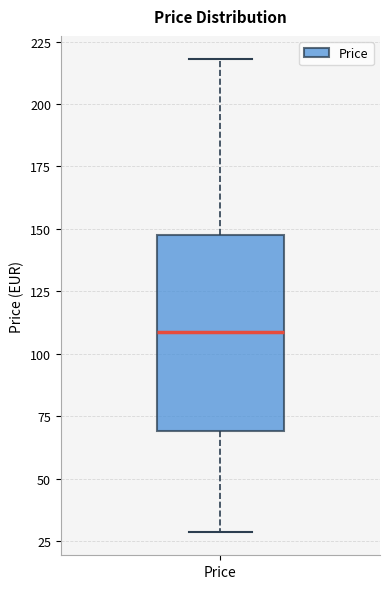

Read this box plot against the y-axis: the position of the median line, the range covered by the box, and the ends of both whiskers. The values are not printed on the chart, so give them approximately, as read against the axis.

median 110, box 70 to 150, whiskers 30 to 220